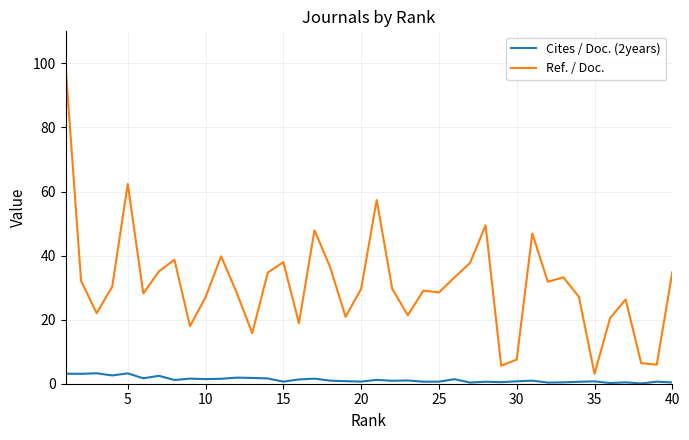

Does the chart have visible grid lines?

Yes